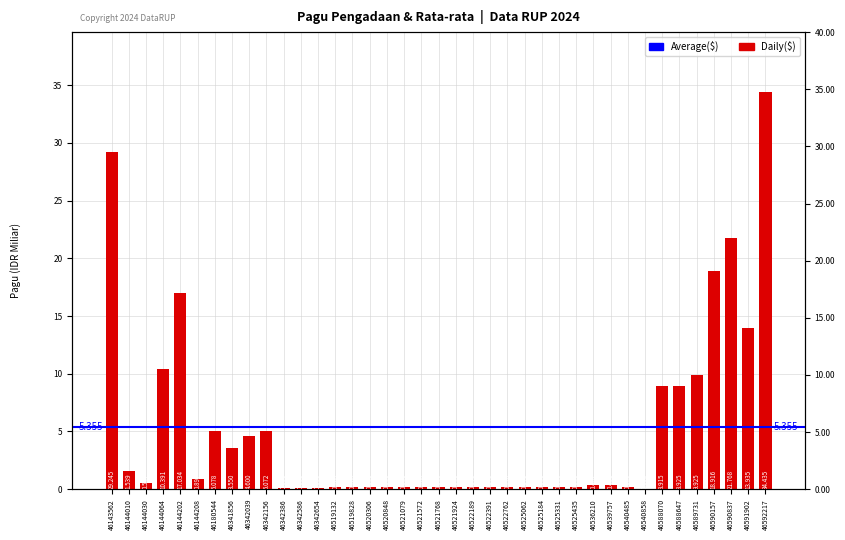

At which category does the chart reach its minimum across all series?

46540858